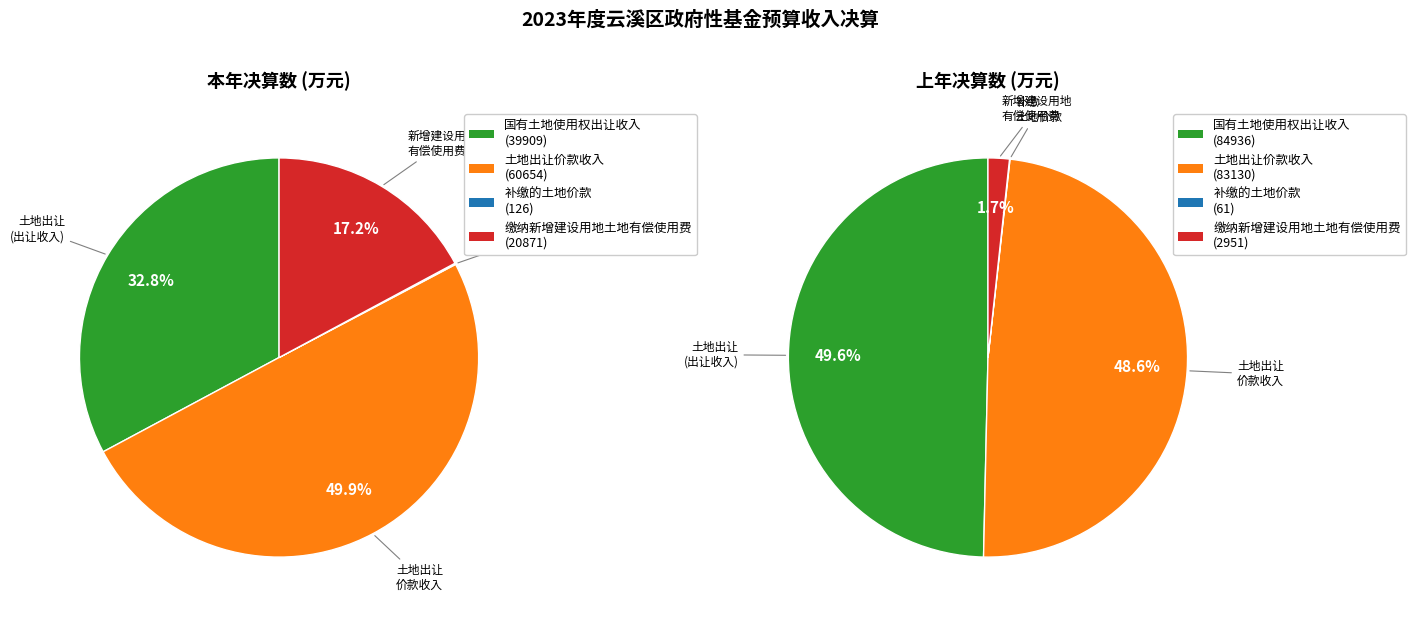

Is it true that 土地出让价款收入 is 43% of the pie?

False